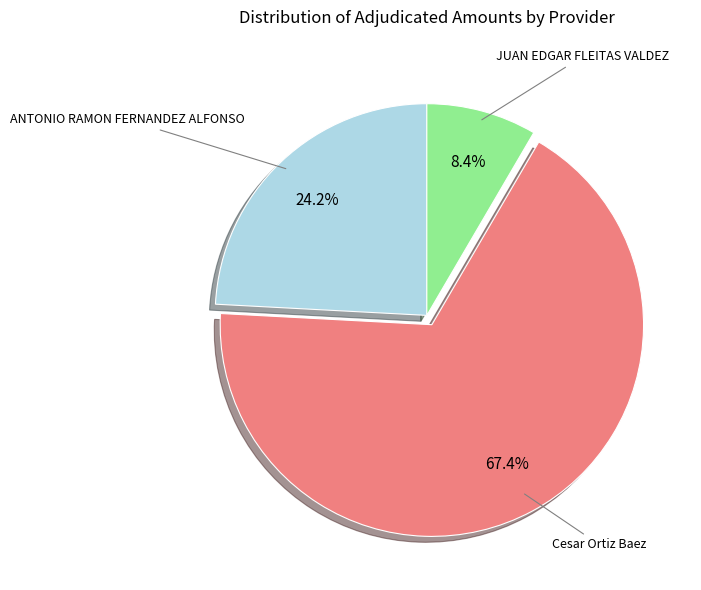

To the nearest percent, what is the combined percentage of ANTONIO RAMON FERNANDEZ ALFONSO and Cesar Ortiz Baez?

92%